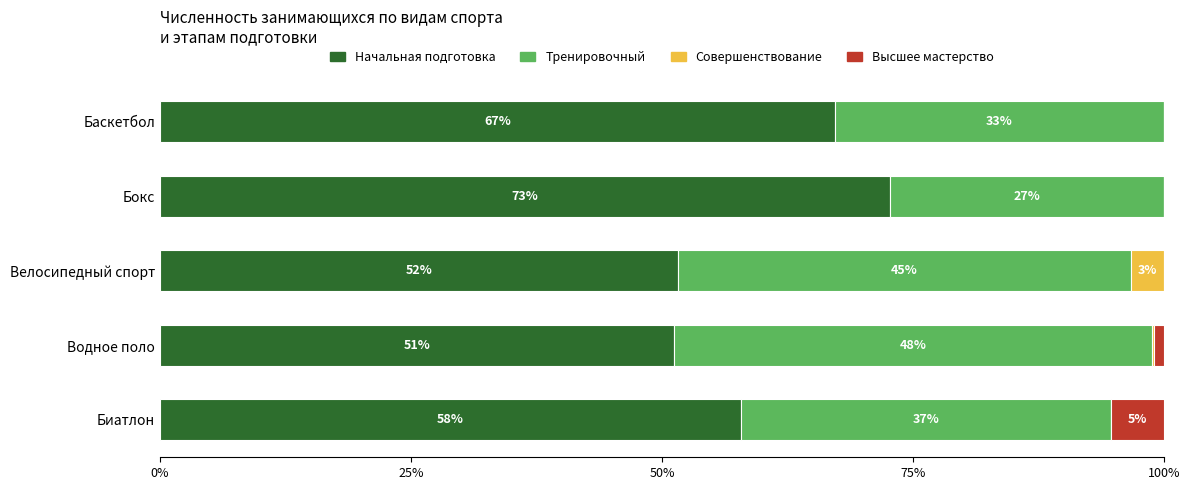

Is it true that Начальная подготовка equals 99.4 at Бокс?

False